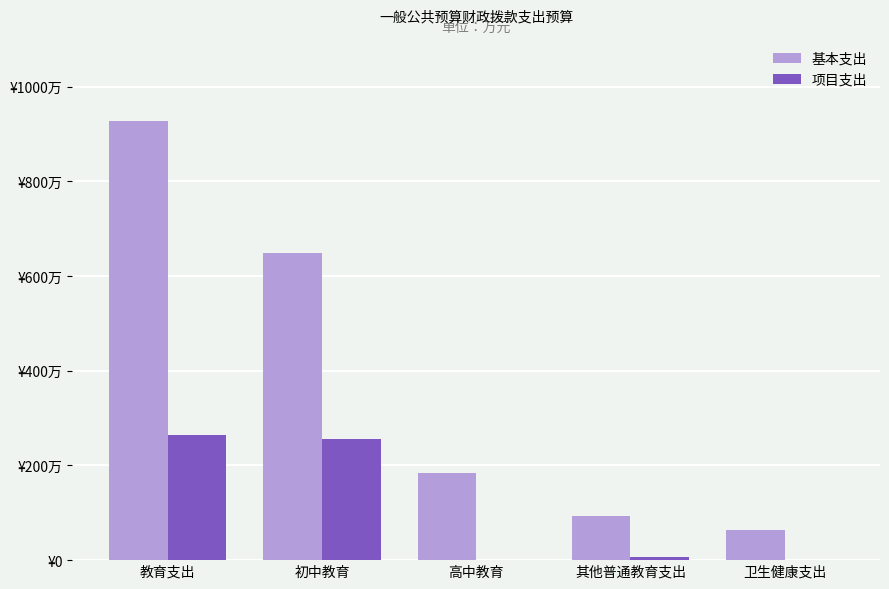

Which series changed the most between 初中教育 and 卫生健康支出?

基本支出